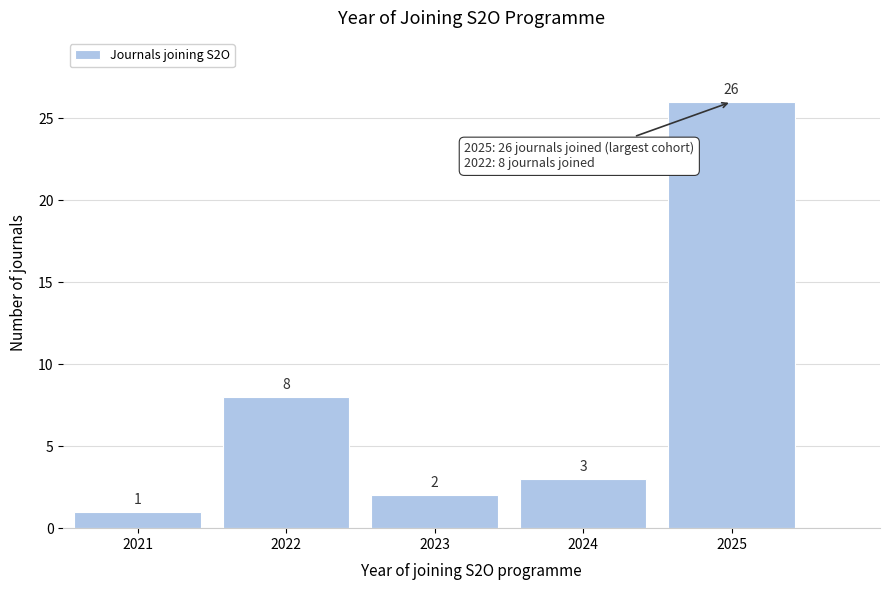

Reading left to right, what are all the values shown in this chart?

1	8	2	3	26